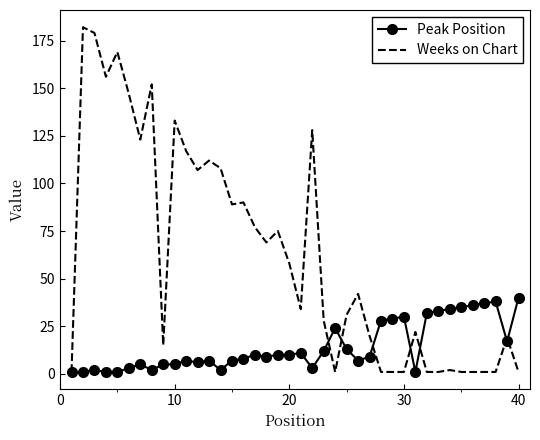

Which series has the largest total across all categories?

Weeks on Chart